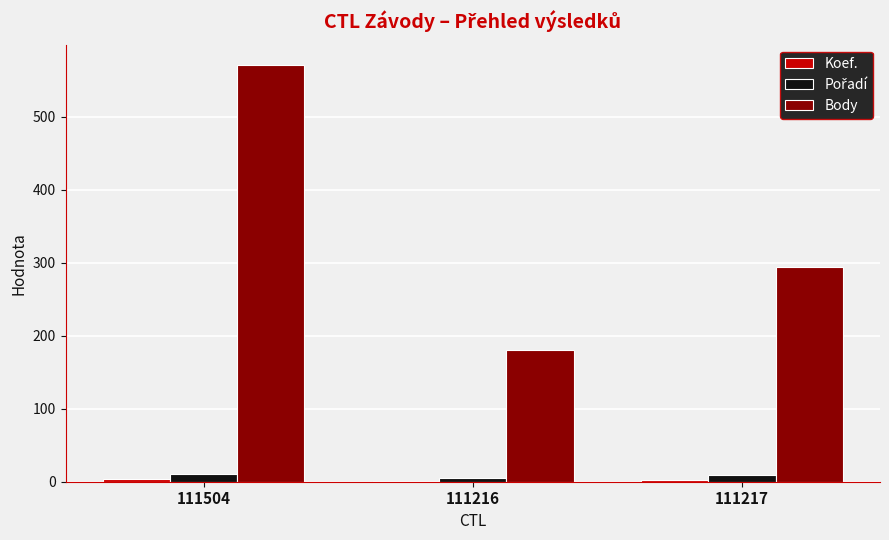

The Body series shows 180 at 111216. True or false?

True